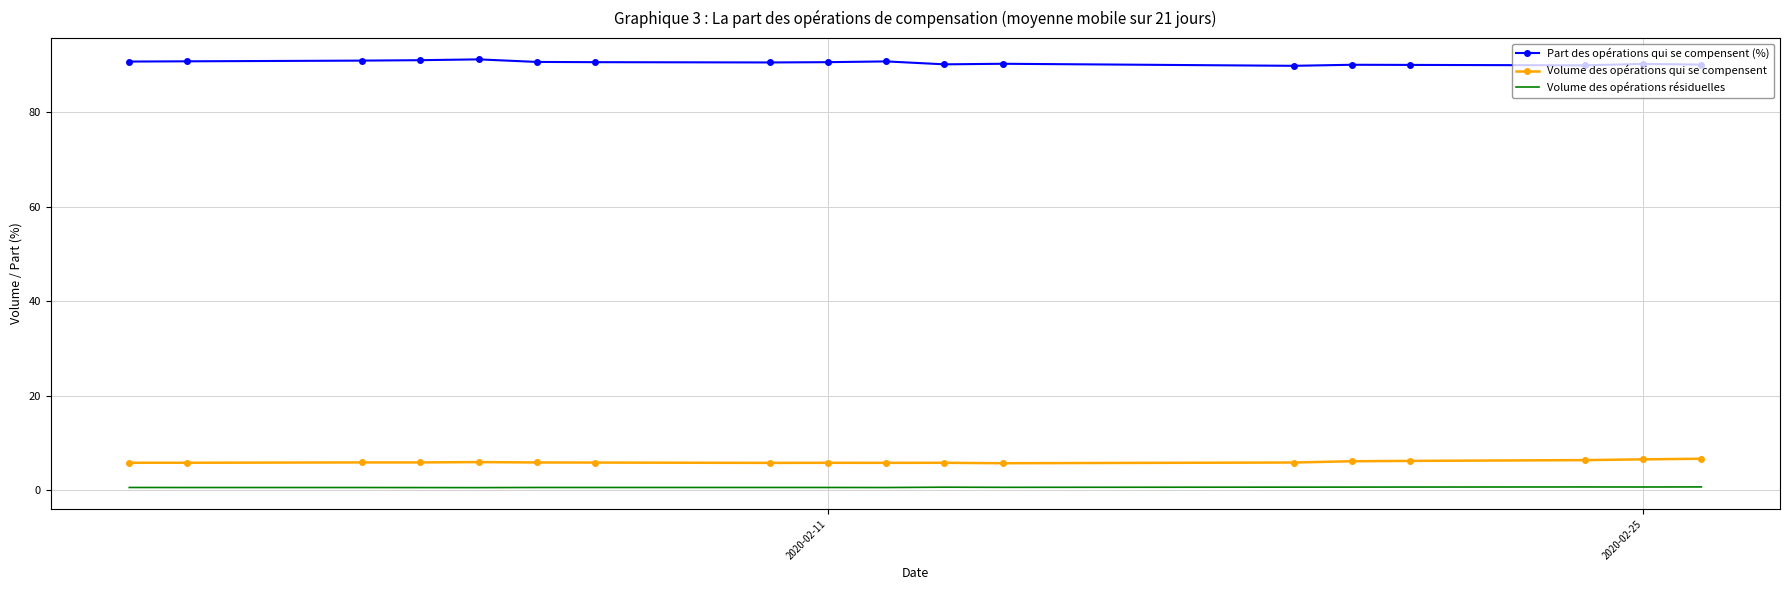

Which series has the largest total across all categories?

Part des opérations qui se compensent (%)